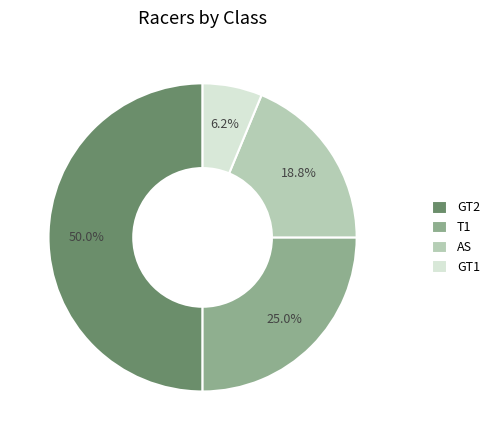

How many slices are in this pie chart?

4